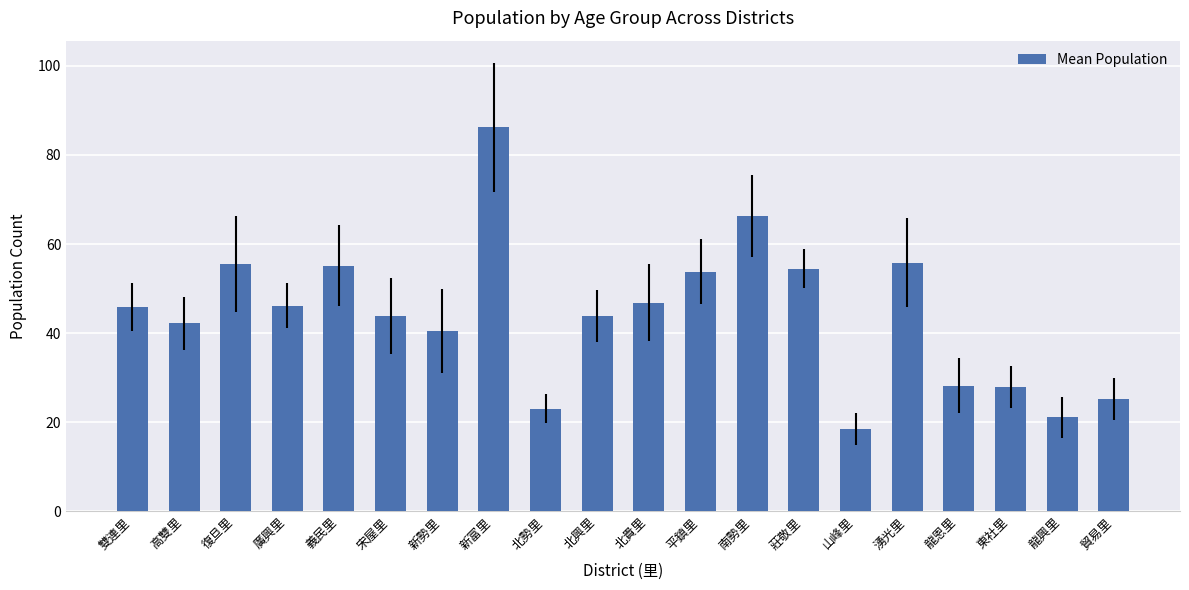

Which has a higher value, 北勢里 or 山峰里?

北勢里